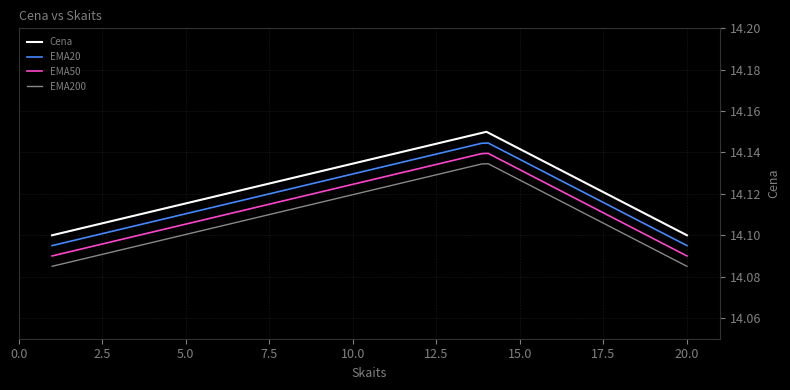

Does the chart display data point markers on the line(s)?

No